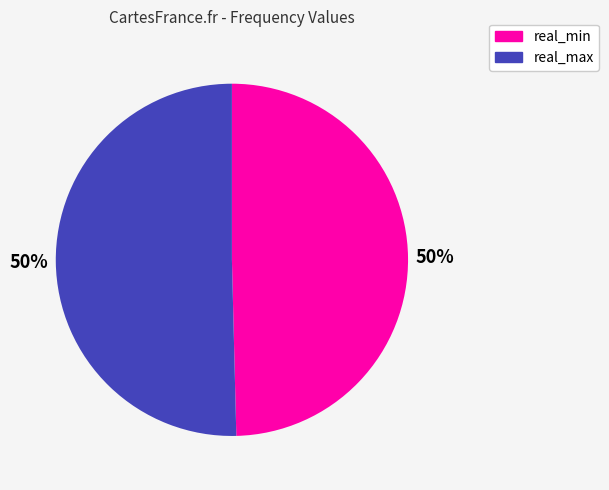

To the nearest percent, what is the average slice percentage?

50%